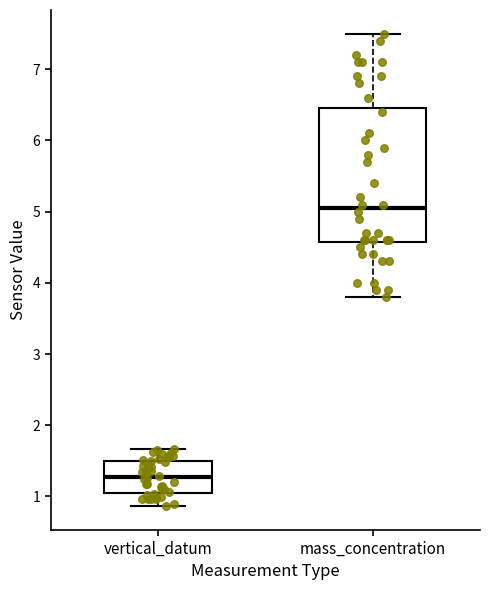

Where does the median line of the box for vertical_datum sit on the y-axis? The values are not printed on the chart, so give them approximately, as read against the axis.

1.3